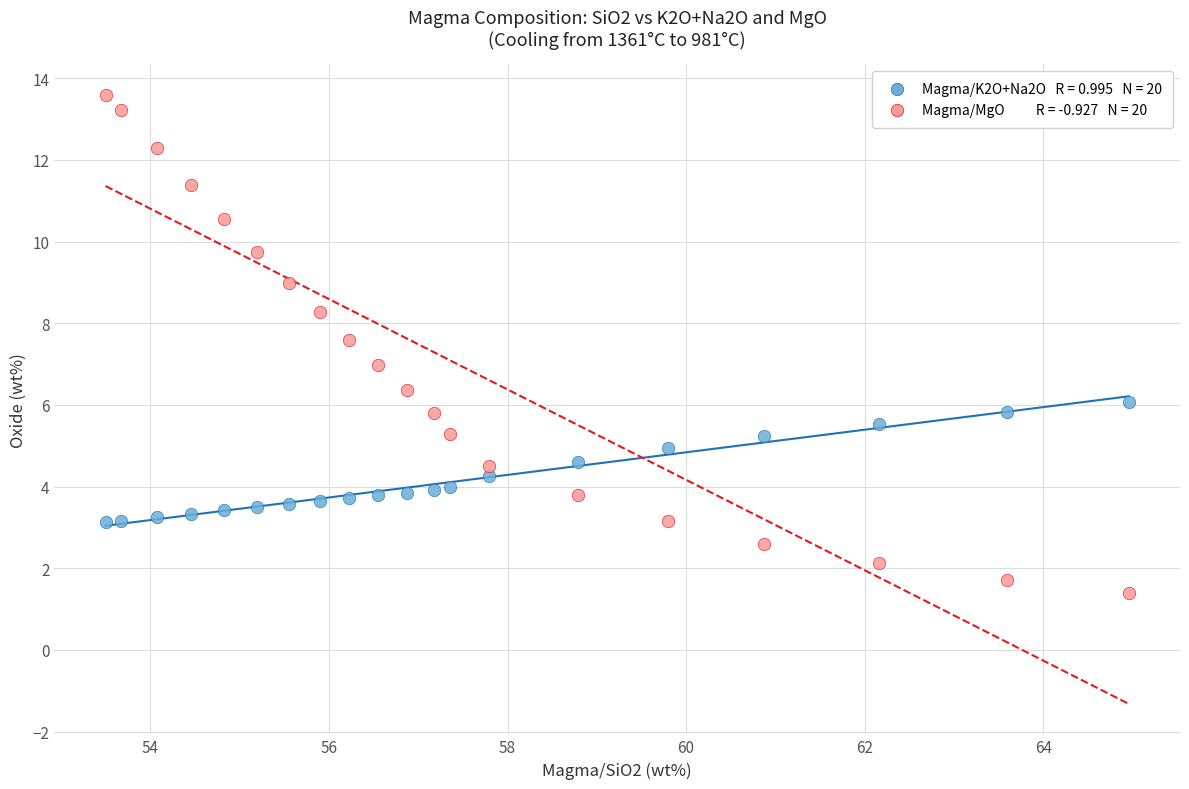

Across all data points, what is the range of X values (max minus min)?

11.5